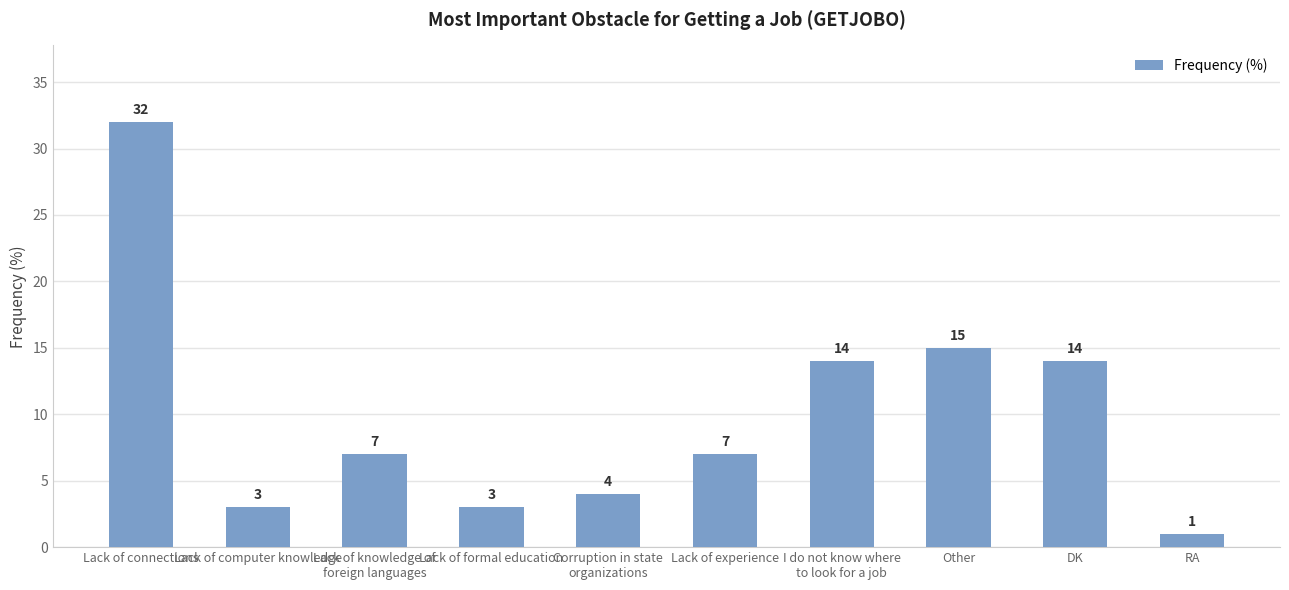

Read the value at Lack of experience.

7